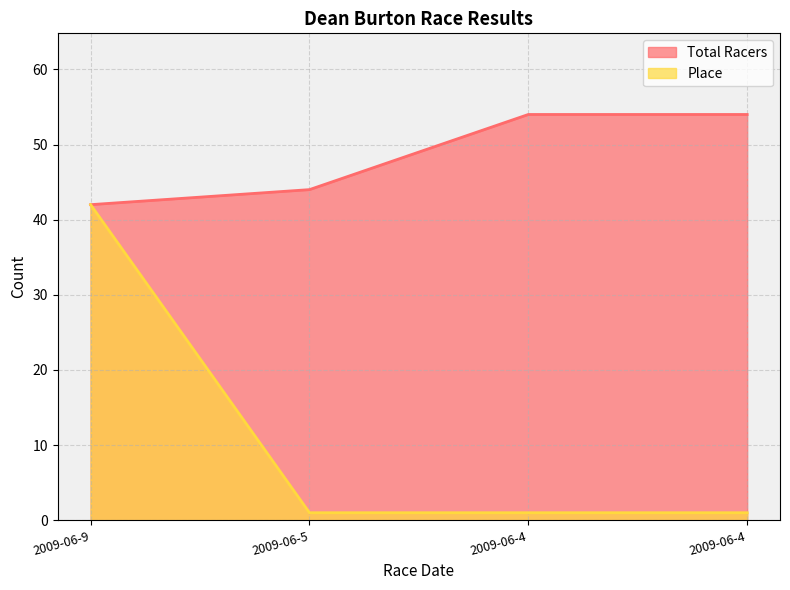

True or false: Place and Total Racers intersect in this chart.

False